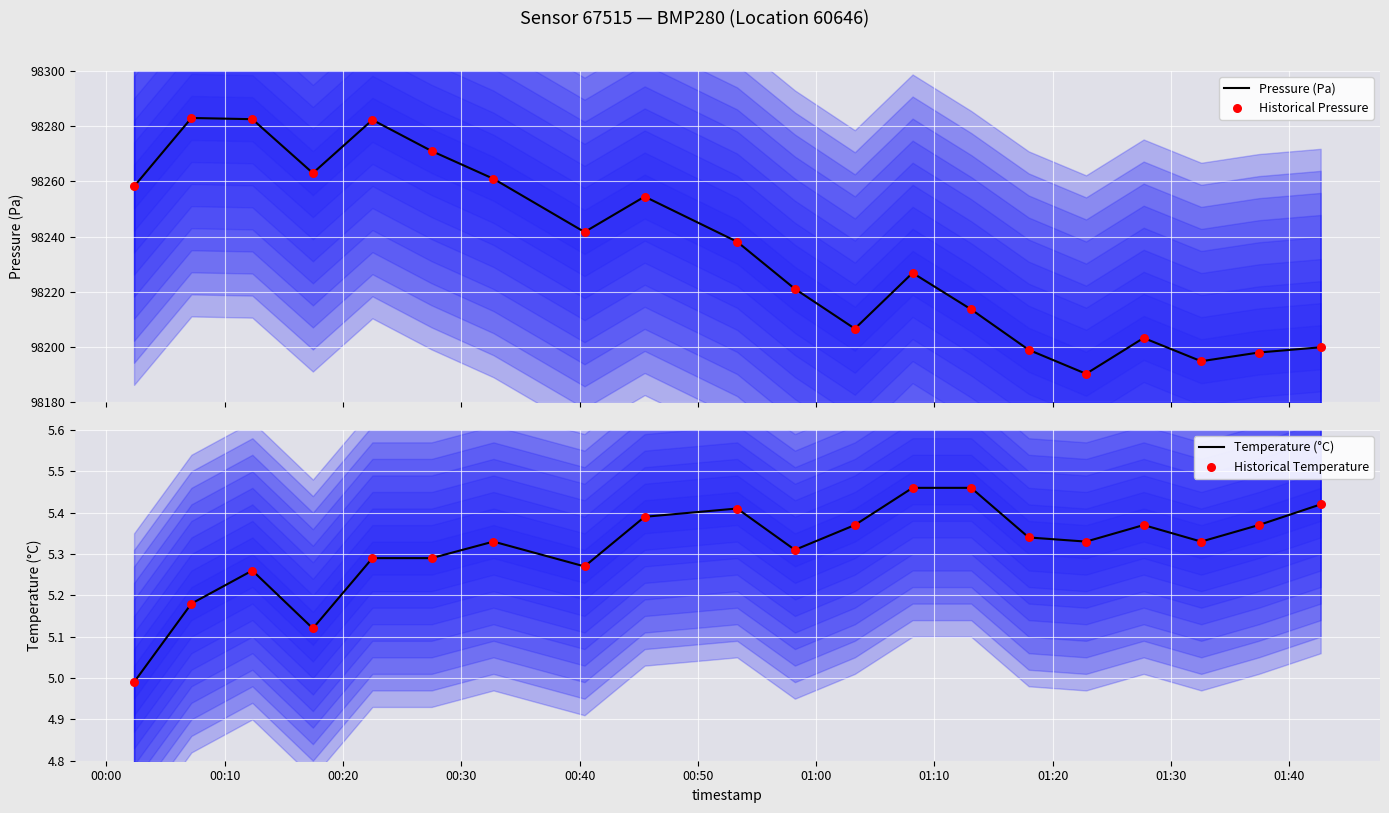

Which series reaches the maximum Y coordinate?

Pressure (Pa)